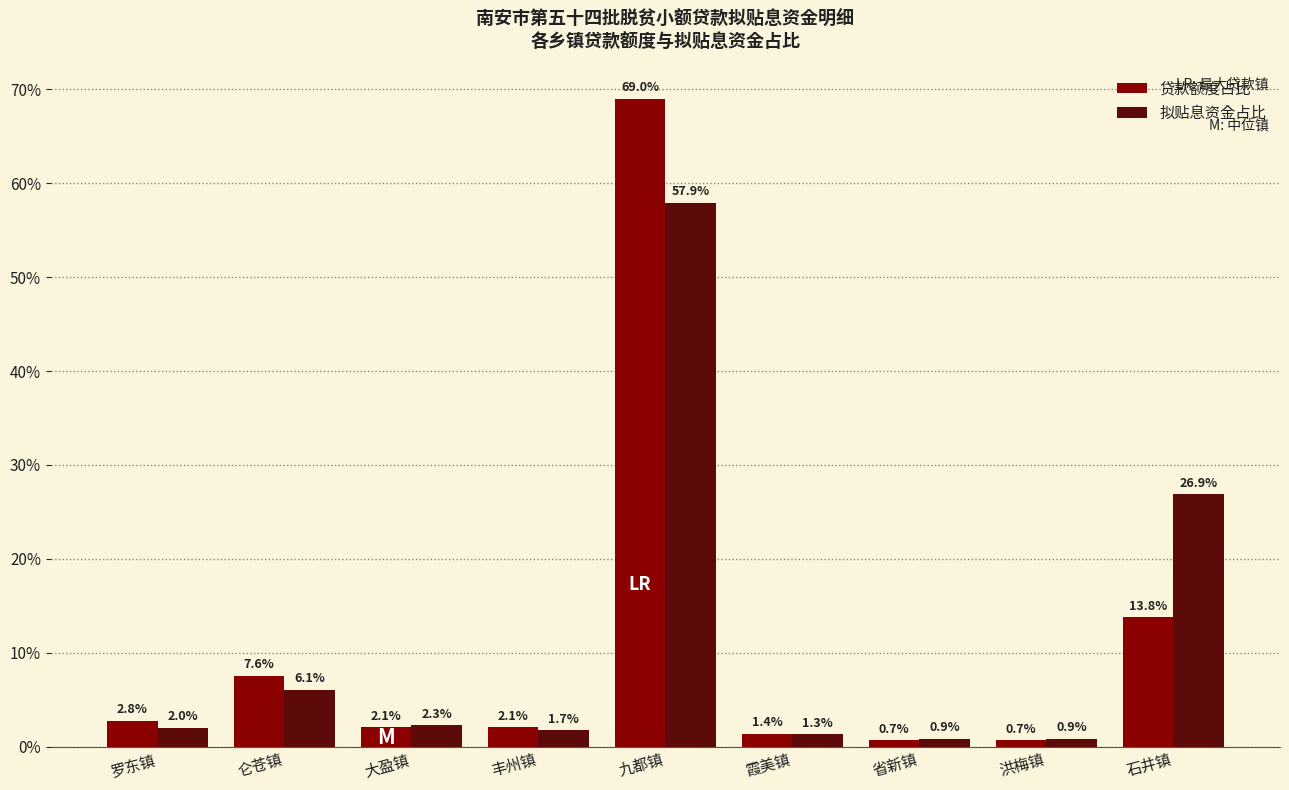

Which series has the widest spread of values?

贷款额度占比